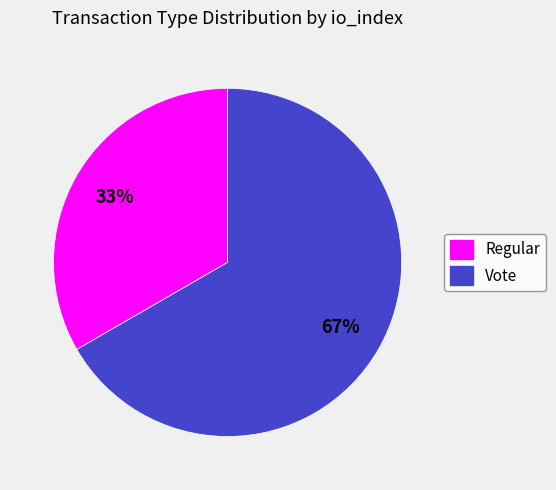

What is the majority slice?

Vote